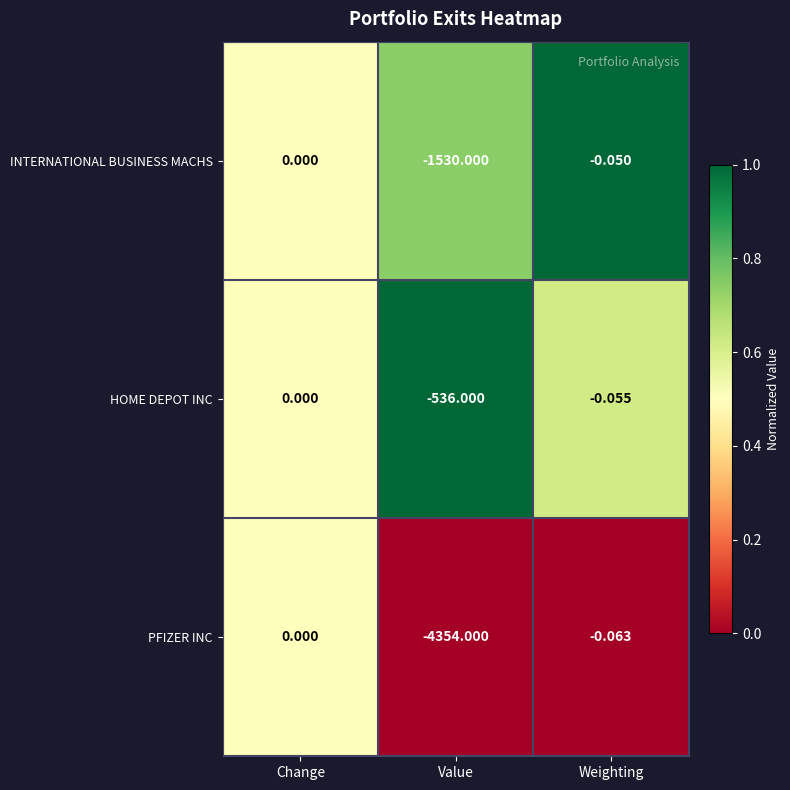

Rank the categories by HOME DEPOT INC value from lowest to highest.

Value, Weighting, Change